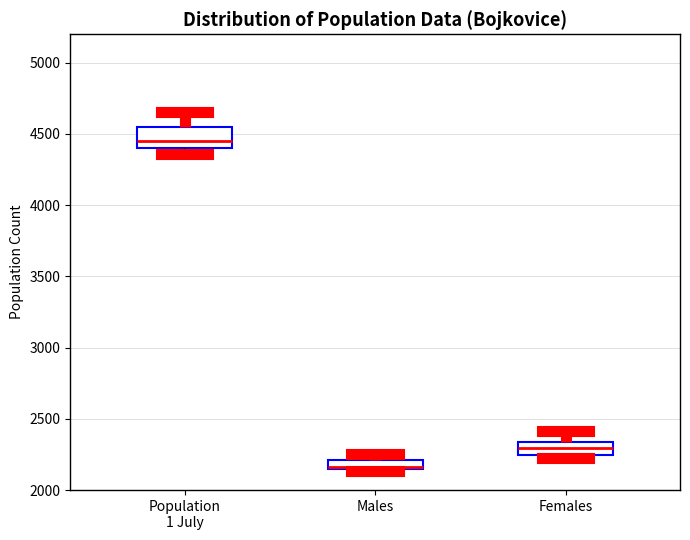

Where is the lower edge of the box for Males on the y-axis? The values are not printed on the chart, so give them approximately, as read against the axis.

2150